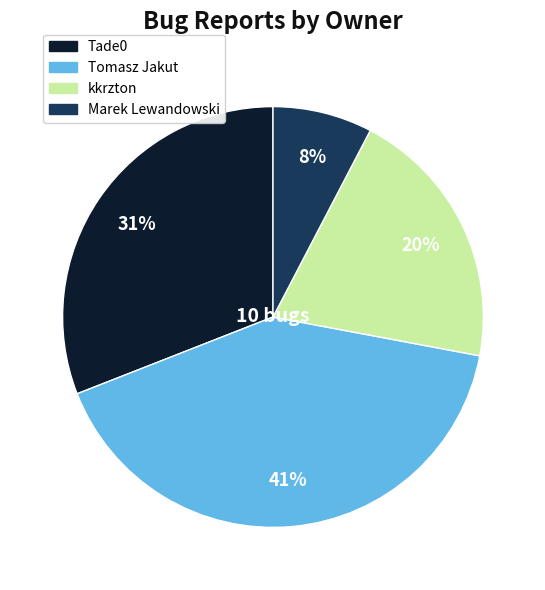

Is there any slice that represents more than half of the pie?

No